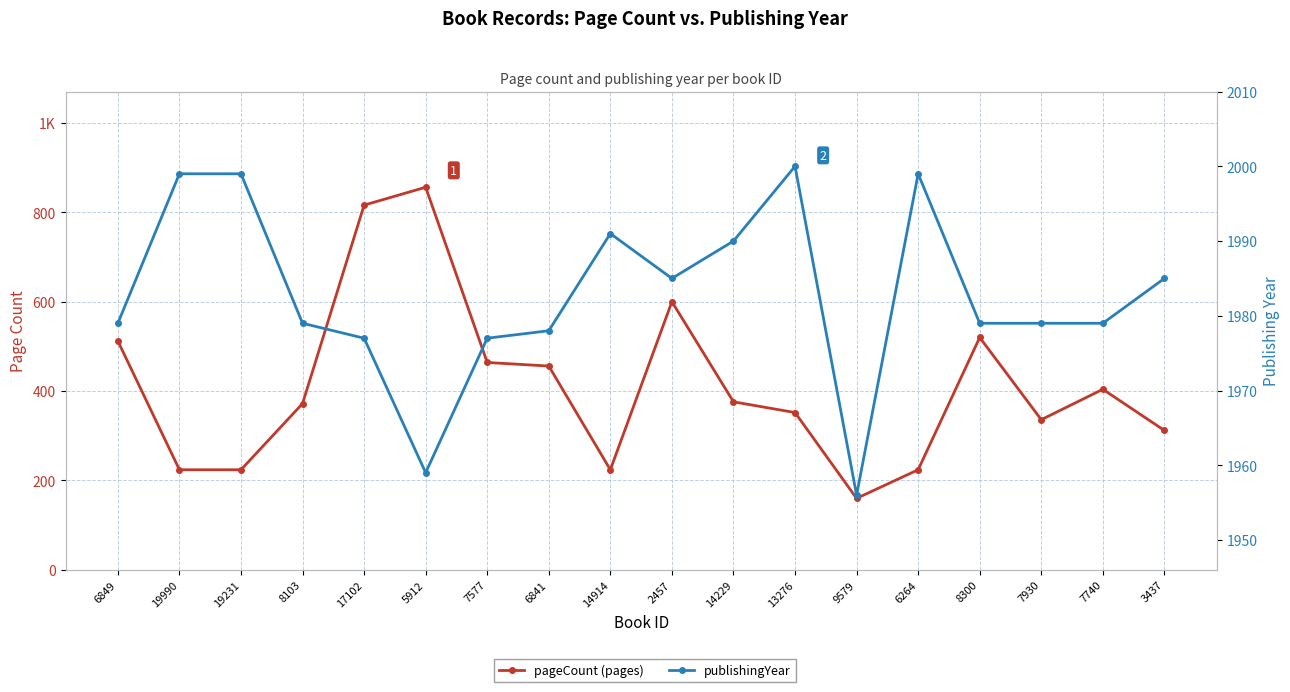

Count the number of data series in this chart.

2